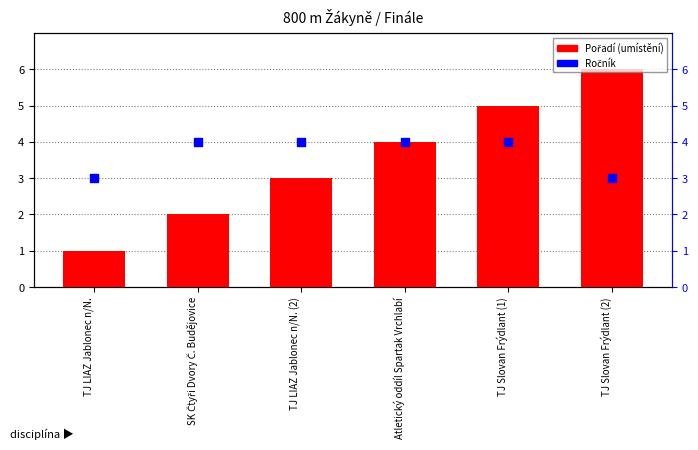

What are all the series names shown in the legend?

Pořadí, Ročník